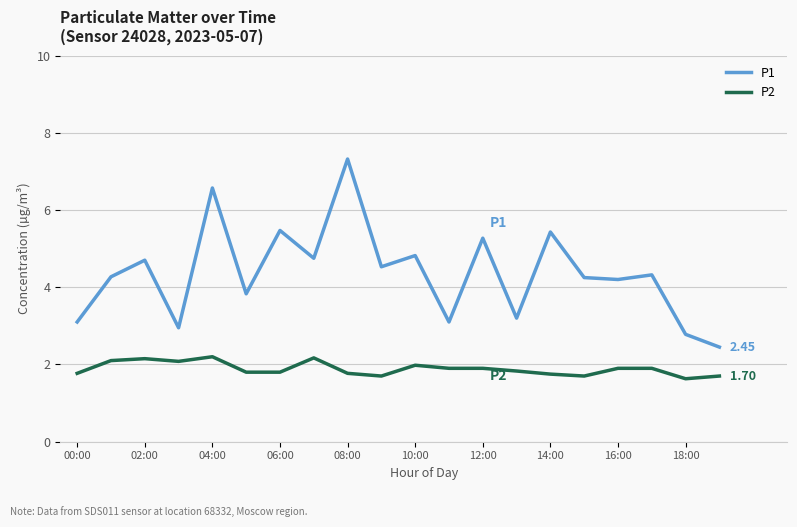

True or false: P1 and P2 intersect in this chart.

False